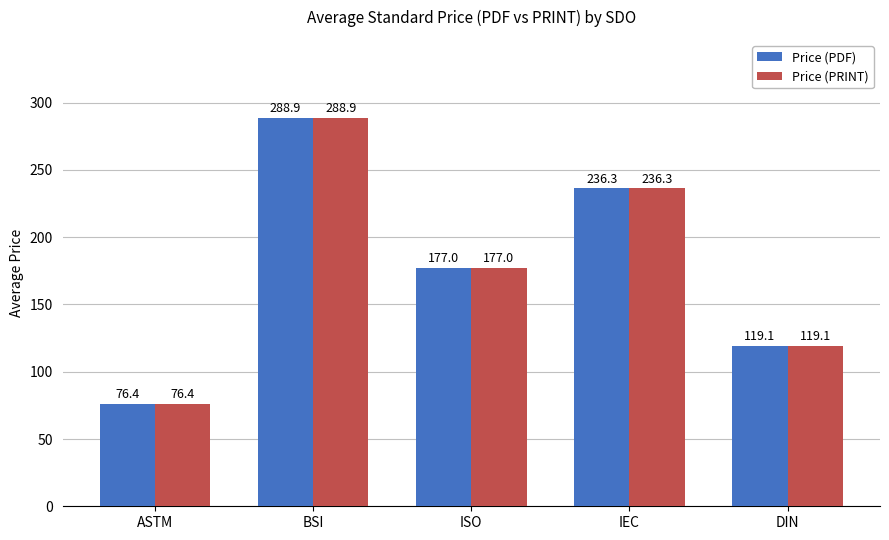

What is the label of the 3rd bar from the right?

ISO